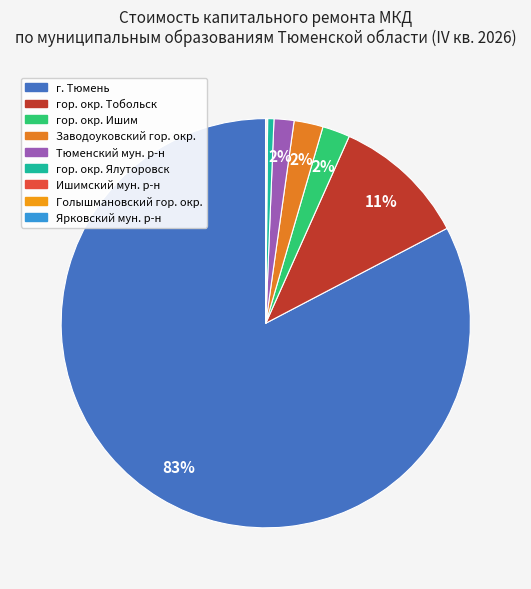

Which slice represents more than half of the pie?

г. Тюмень